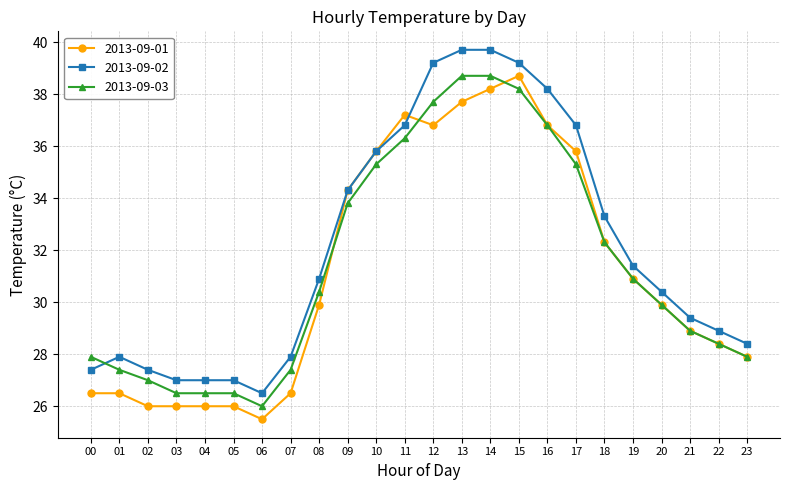

Does the chart display data point markers on the line(s)?

Yes